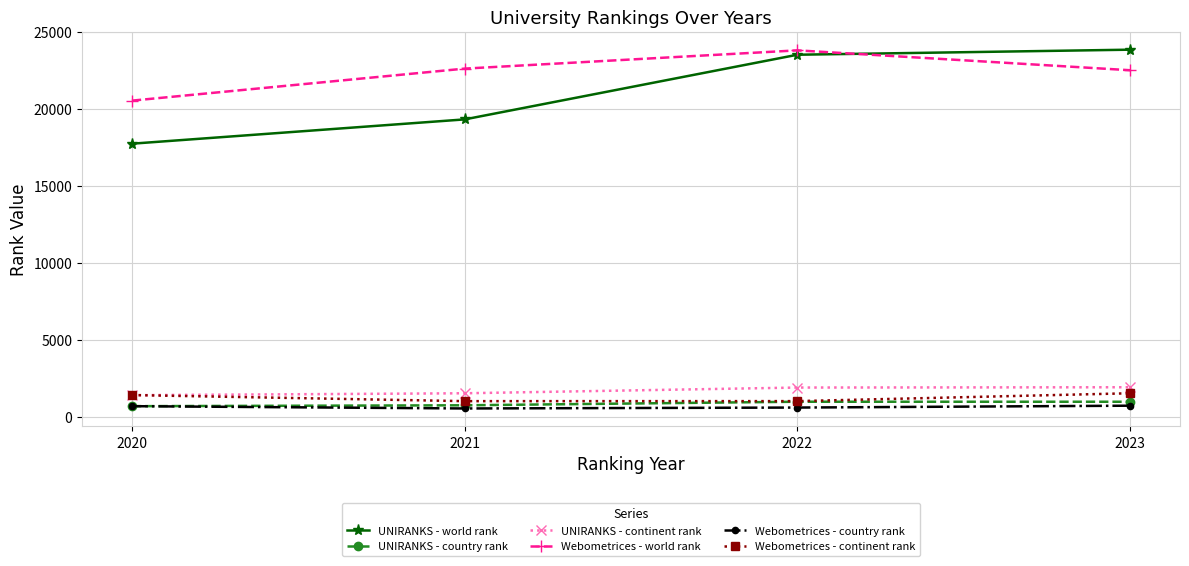

What is the highest value of the Webometrices - world rank series?

23796